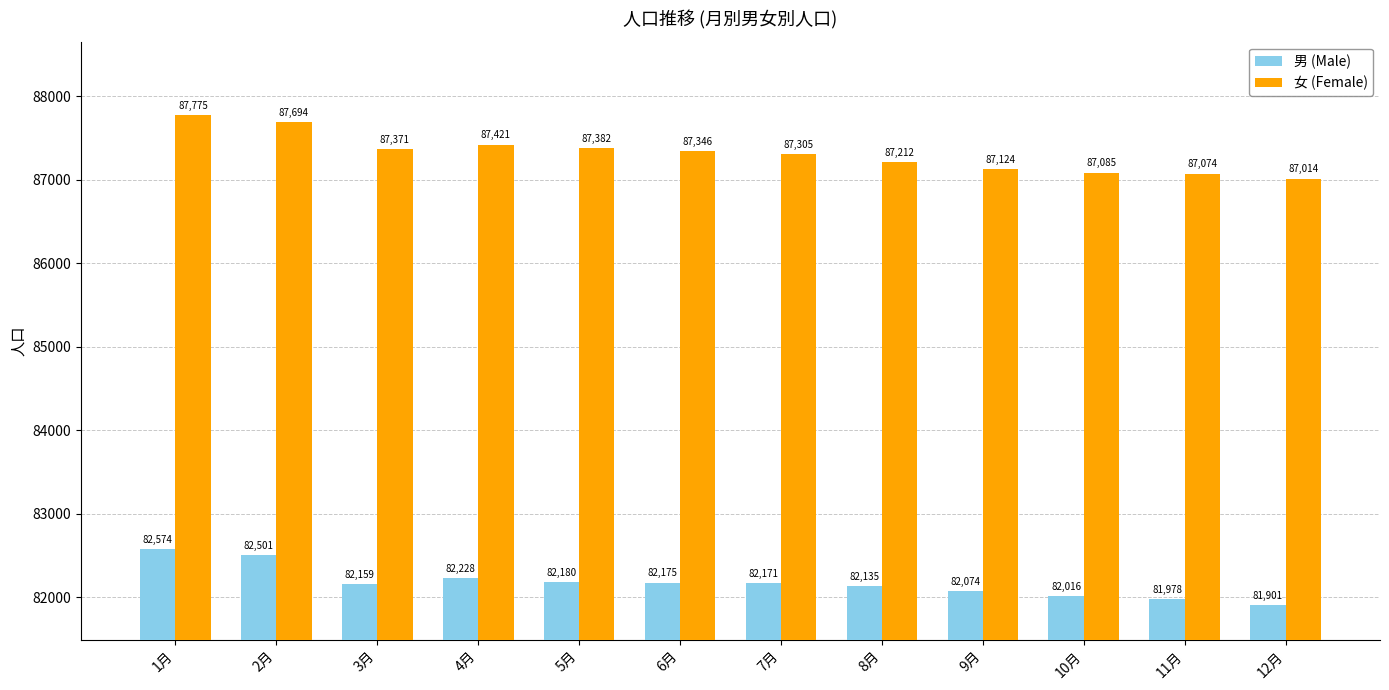

Rank the series by their maximum value, from lowest to highest.

男 (Male), 女 (Female)